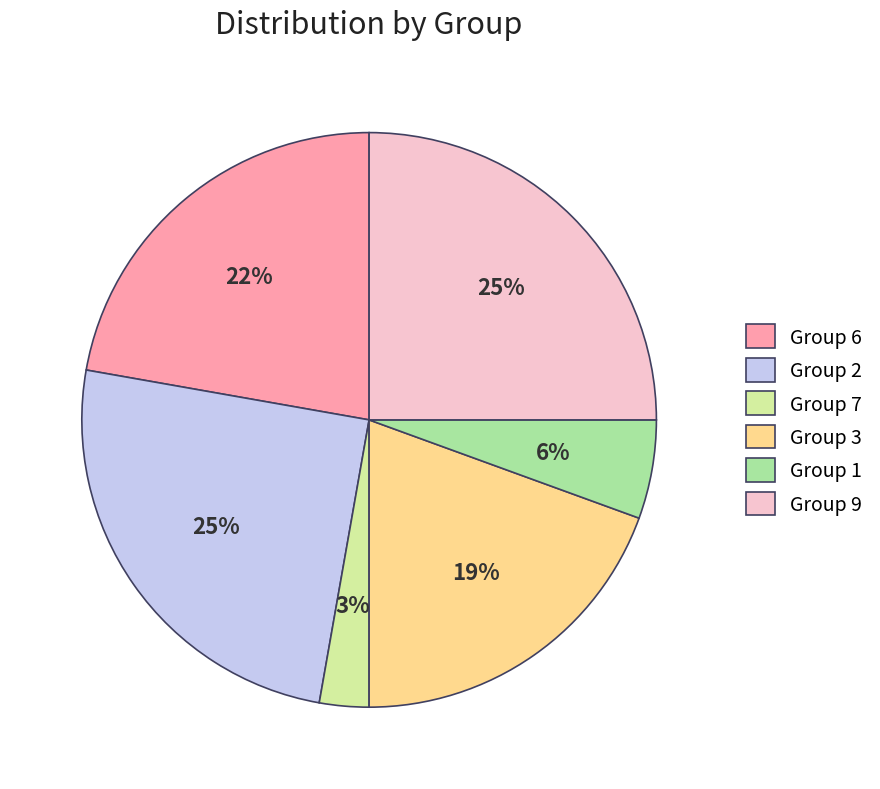

How many slices are in this pie chart?

6